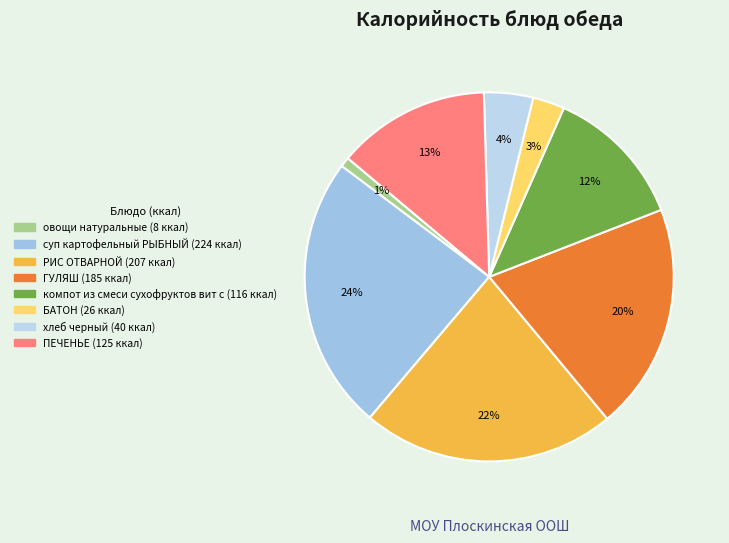

Combined, what portion of the pie is компот из смеси сухофруктов вит с and РИС ОТВАРНОЙ?

34.7%